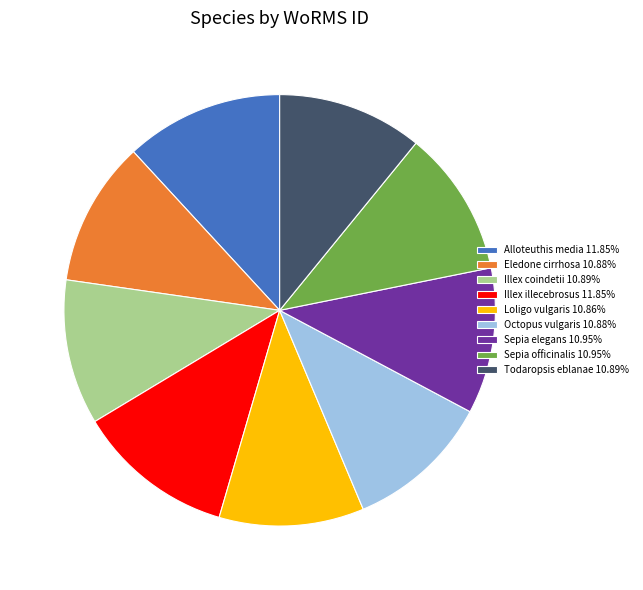

Is there any slice that represents more than half of the pie?

No